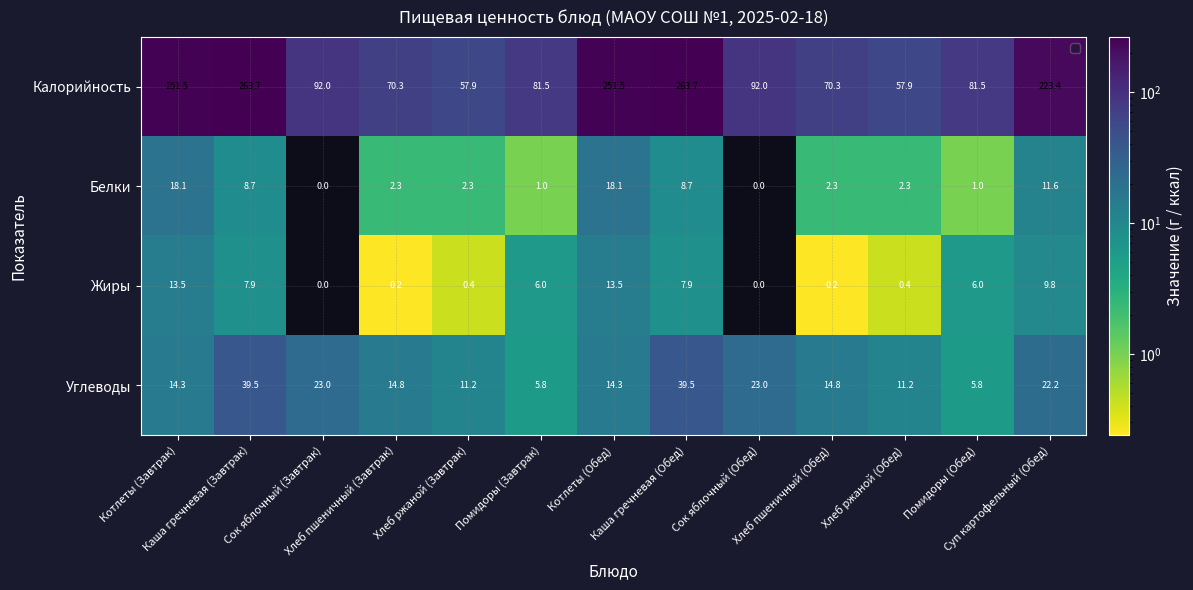

What is the maximum value shown in the chart?

263.7